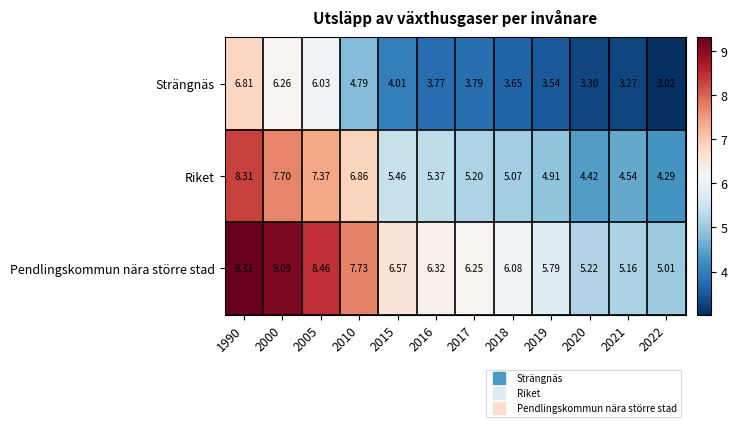

Between 2017 and 2022, which series saw the biggest shift?

Pendlingskommun nära större stad